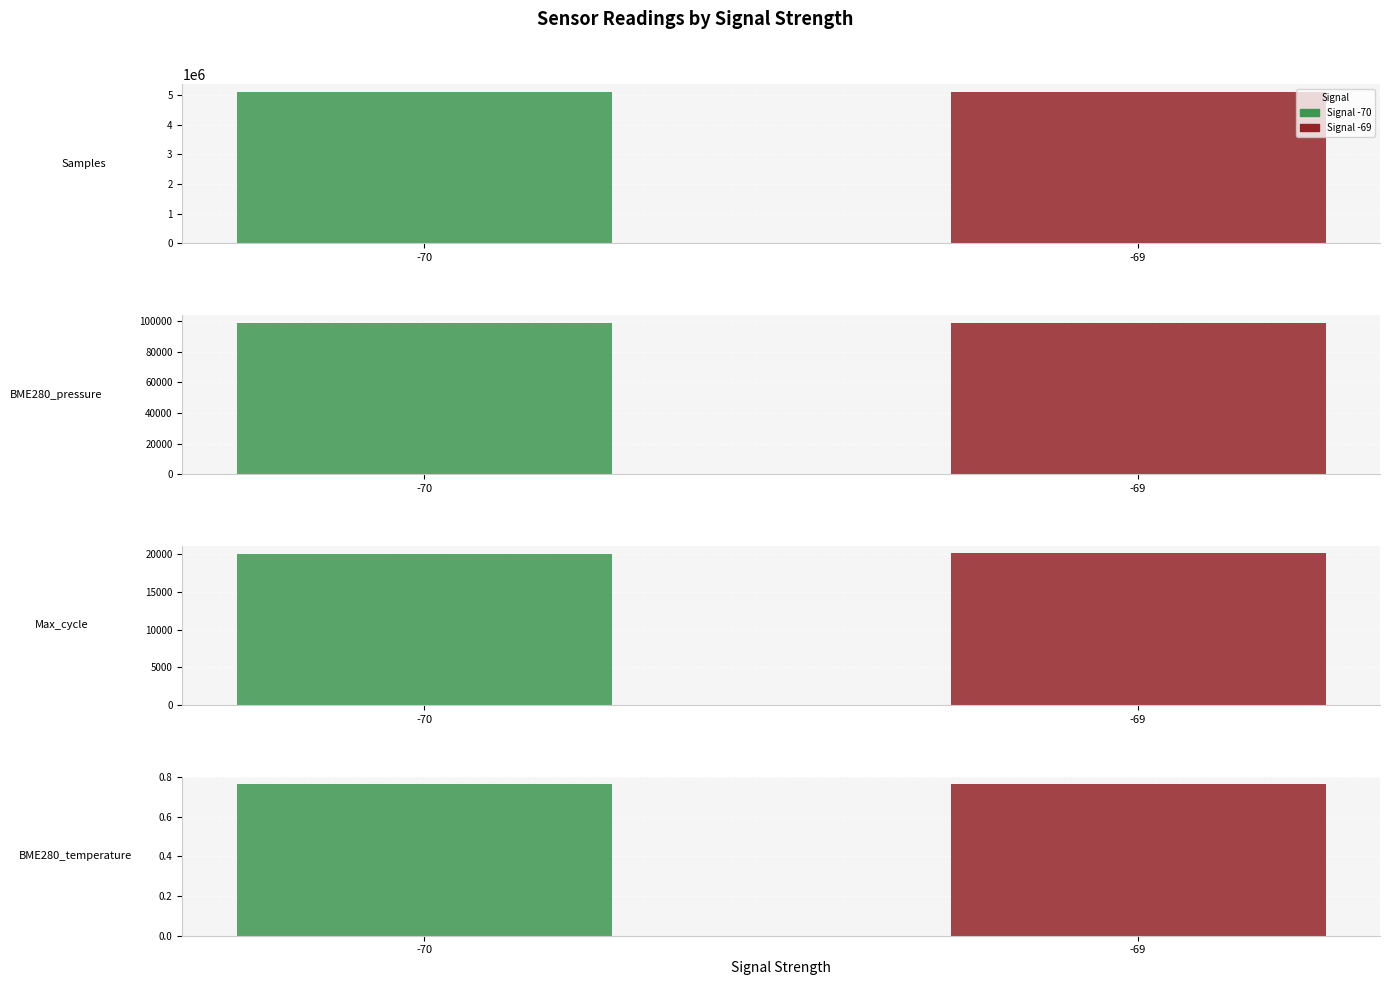

What is the difference between the second highest and second lowest values in the BME280_pressure series?

25.5